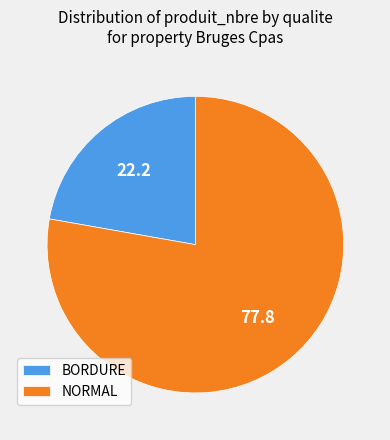

The BORDURE slice represents 35% of the pie. True or false?

False